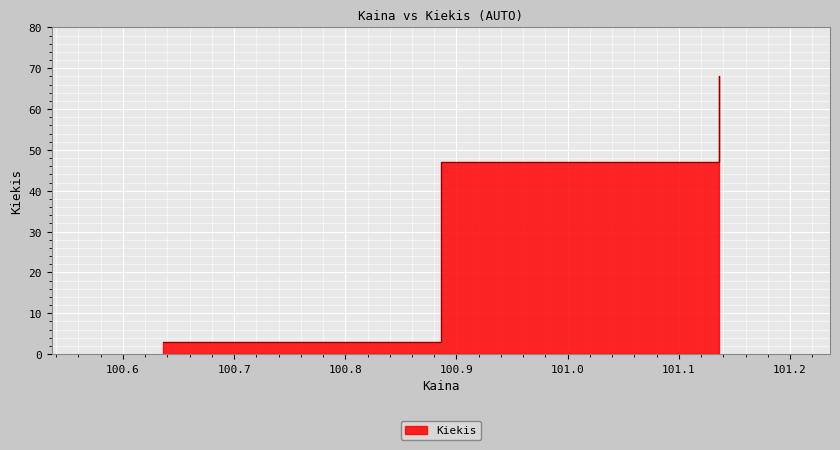

Where is the data nearest to the value 35?

101.135989